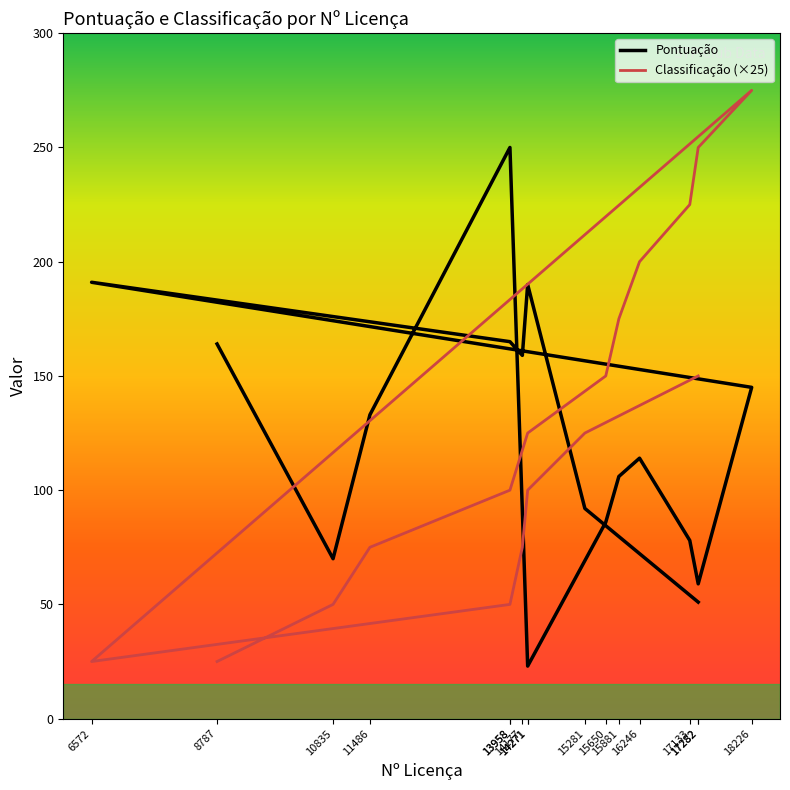

At 14271, list the series in order from largest to smallest.

Classificação (×25), Pontuação